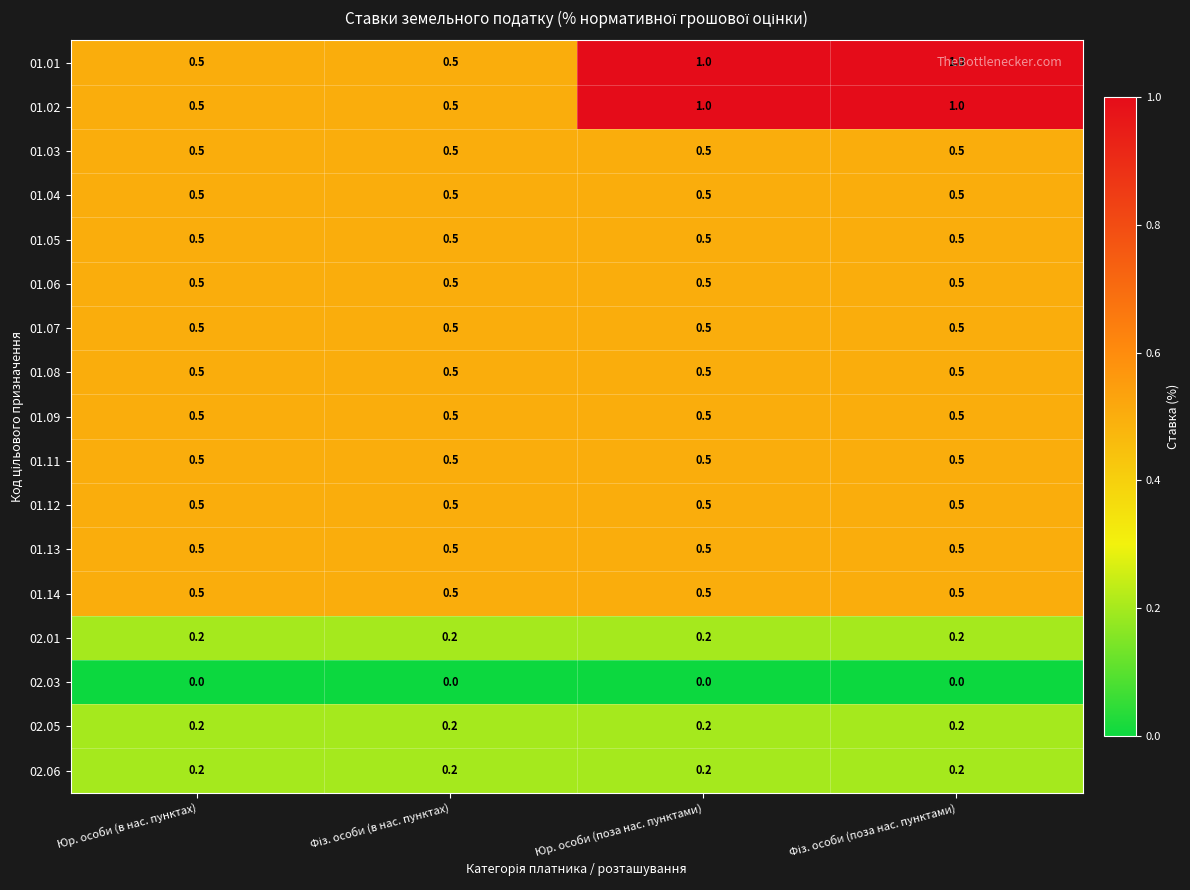

How many series are shown in this chart?

17